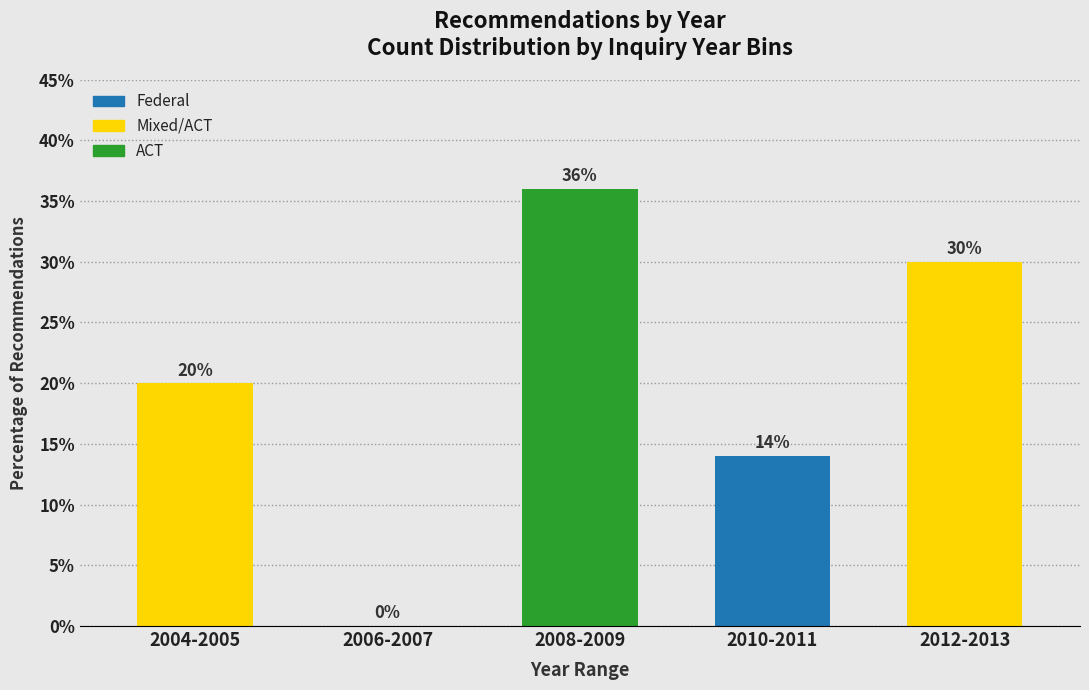

Reading left to right, extract all data points from this chart.

2004-2005=20.0	2006-2007=0.0	2008-2009=36.0	2010-2011=14.0	2012-2013=30.0